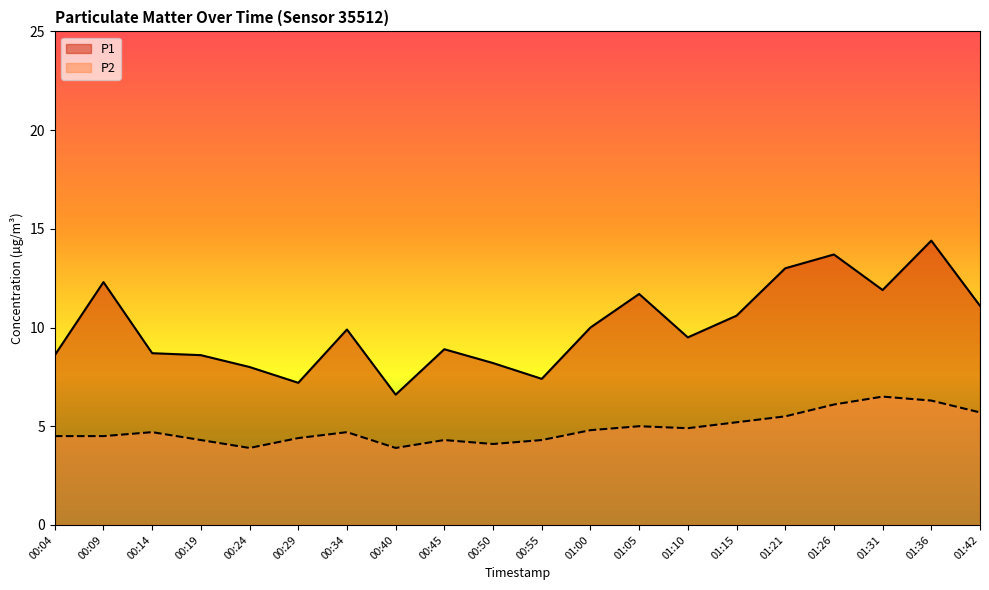

What are all the series names shown in the legend?

P1, P2